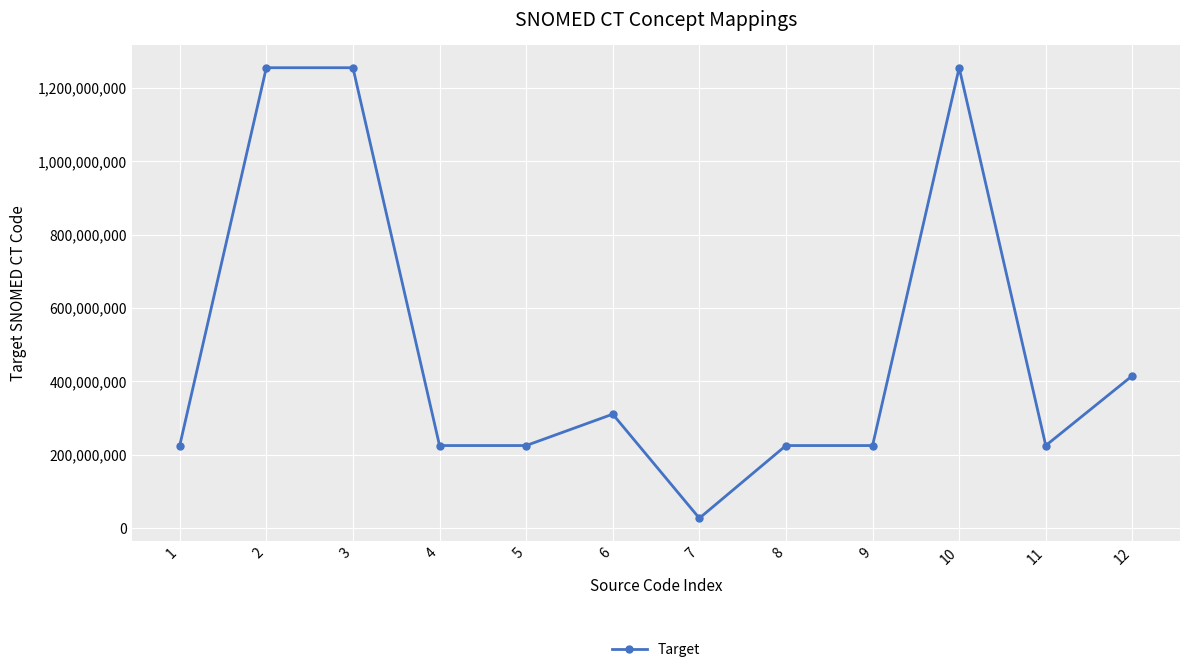

How many data points are less than 224562001?

6